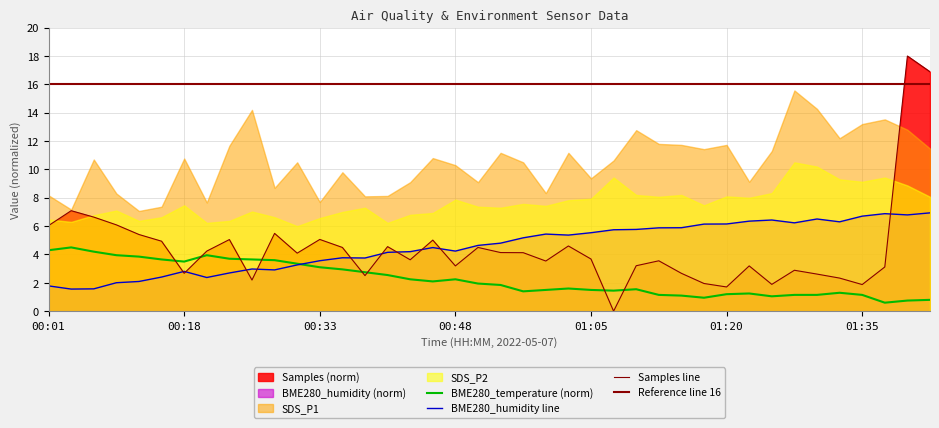

Does the chart display data point markers on the line(s)?

No